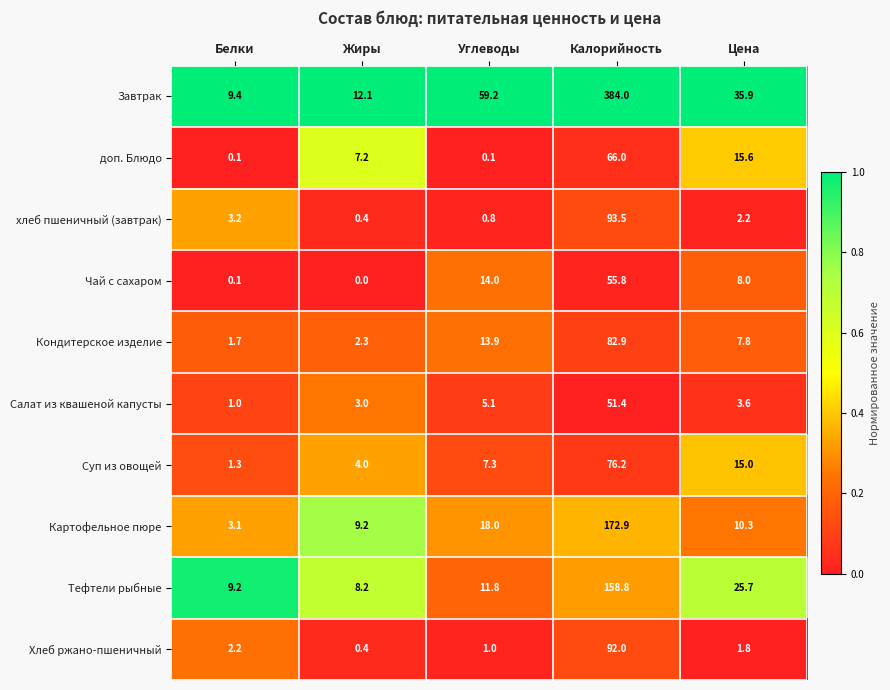

The доп. Блюдо series shows 0.1 at Углеводы. True or false?

True